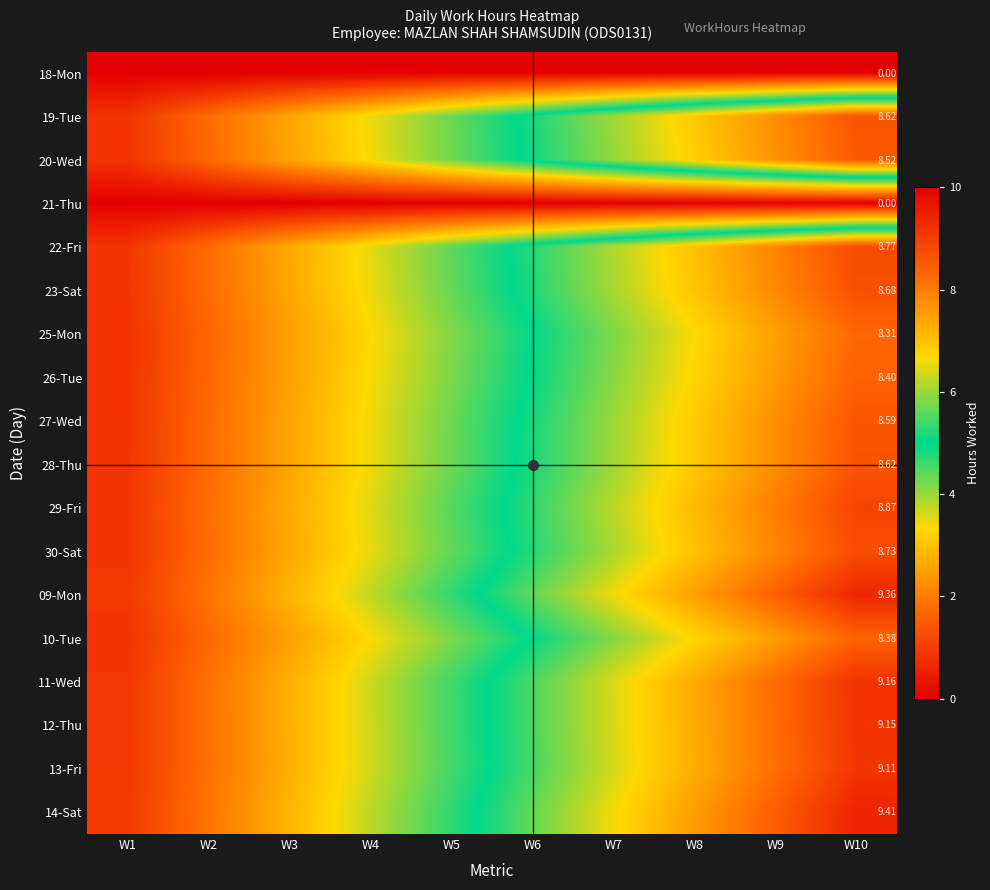

What is the difference between the 26-Tue values at W3 and W2?

0.8